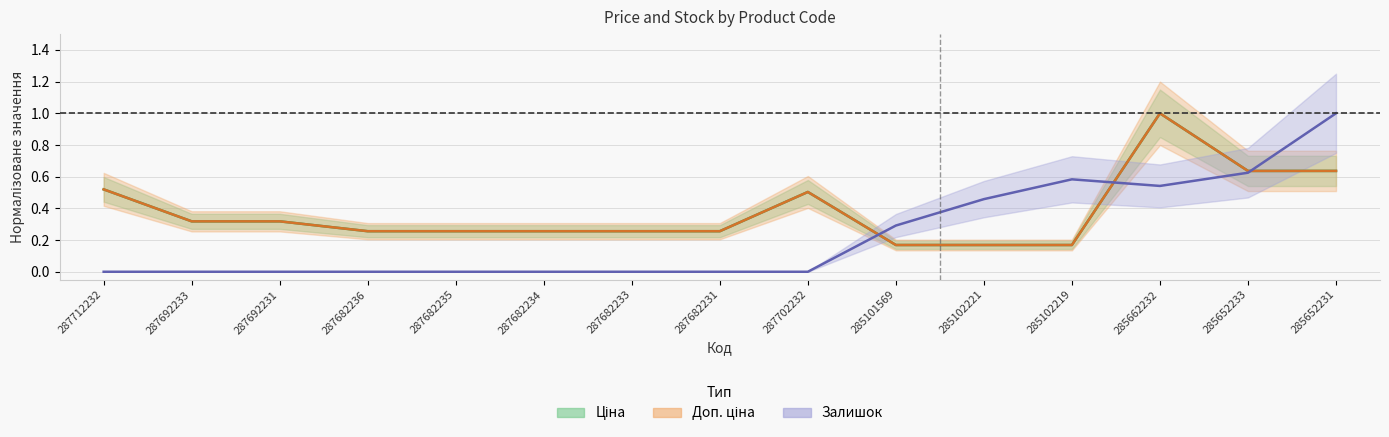

Which series has the largest total across all categories?

Ціна